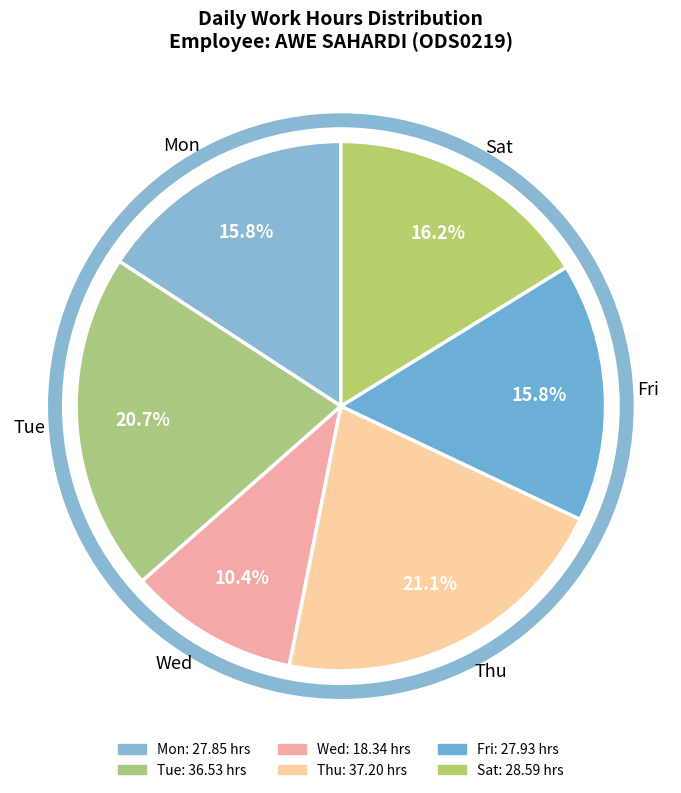

Is Wed the majority of the pie?

No